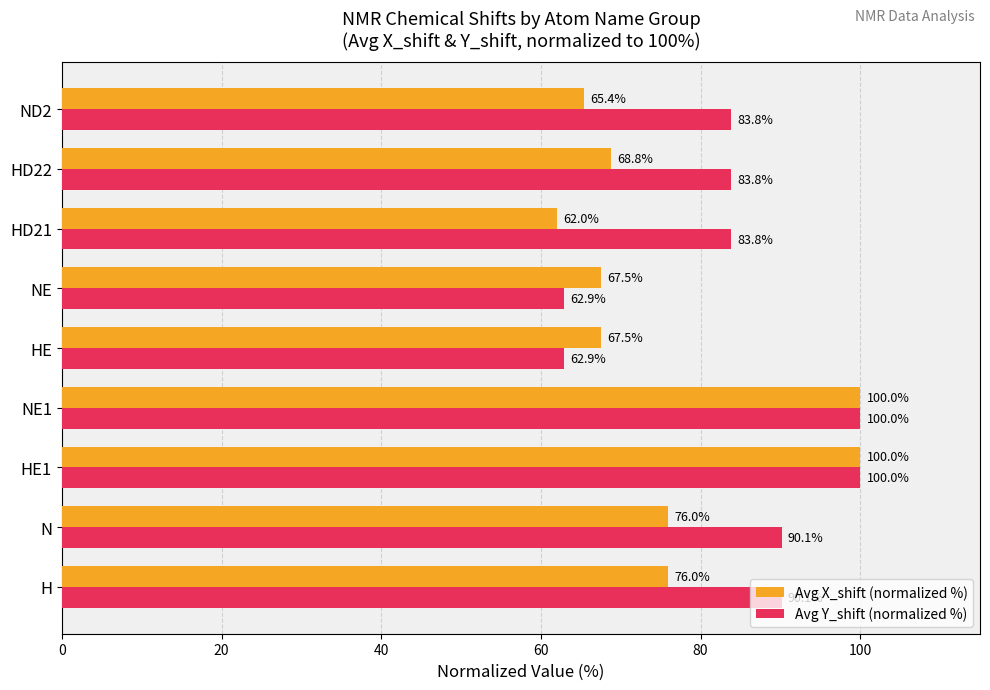

How many categories are shown in the chart?

9